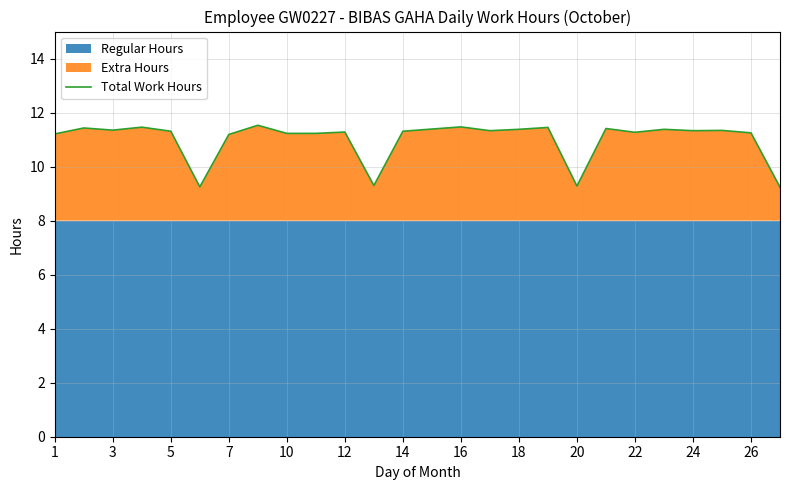

What is the lowest value of the Total Work Hours series?

9.2